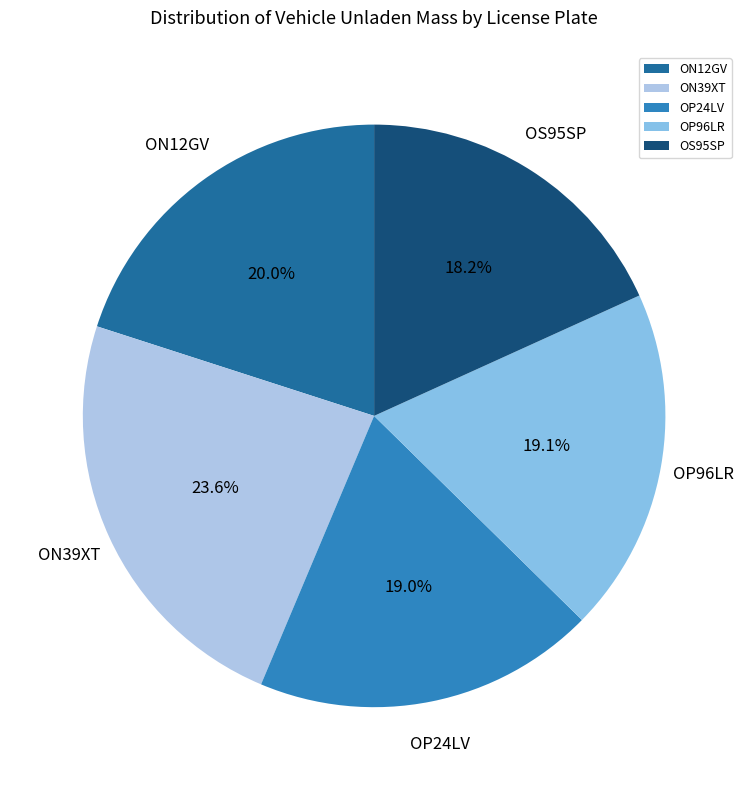

What is the ratio of the value at OP24LV to the value at OS95SP?

1.0